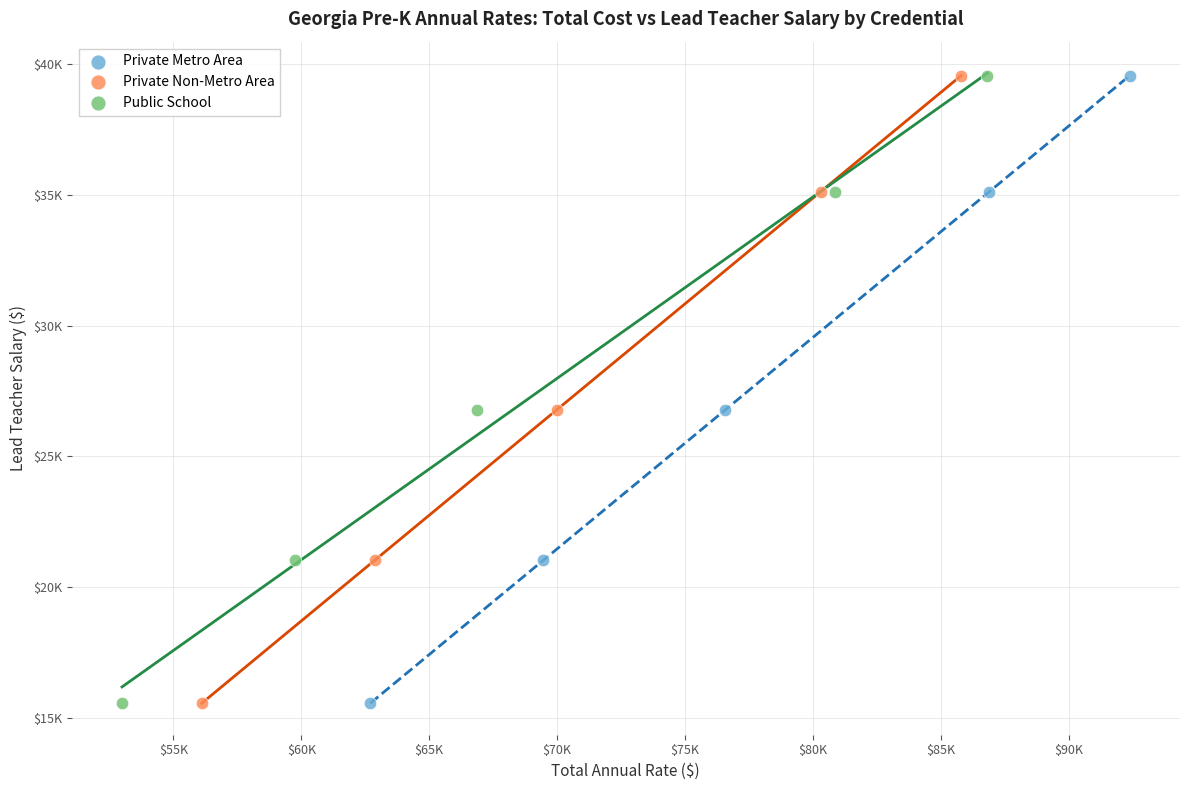

What are all the series names shown in the legend?

Private Metro Area, Private Non-Metro Area, Public School